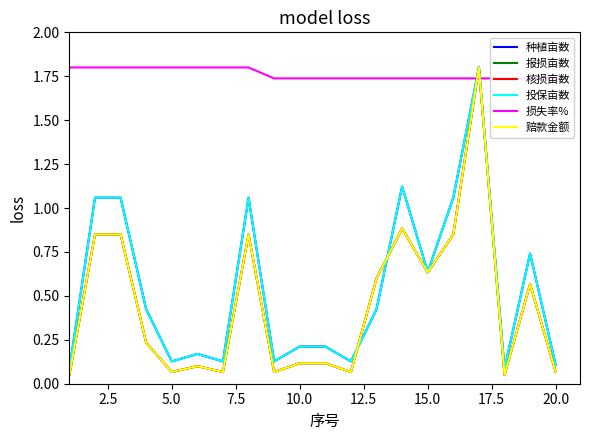

Is the value of 报损亩数 at 5.0 greater than the value of 投保亩数 at 17?

Yes